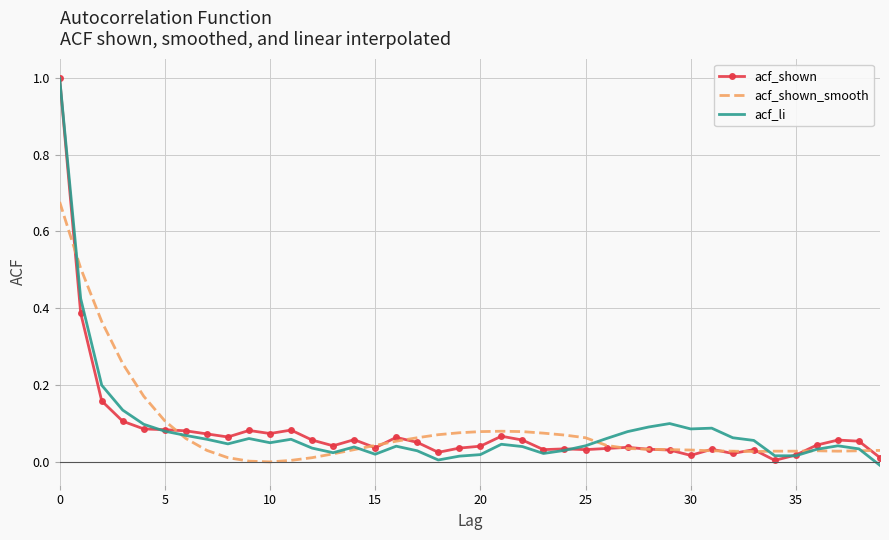

What is the maximum value shown in the chart?

1.0